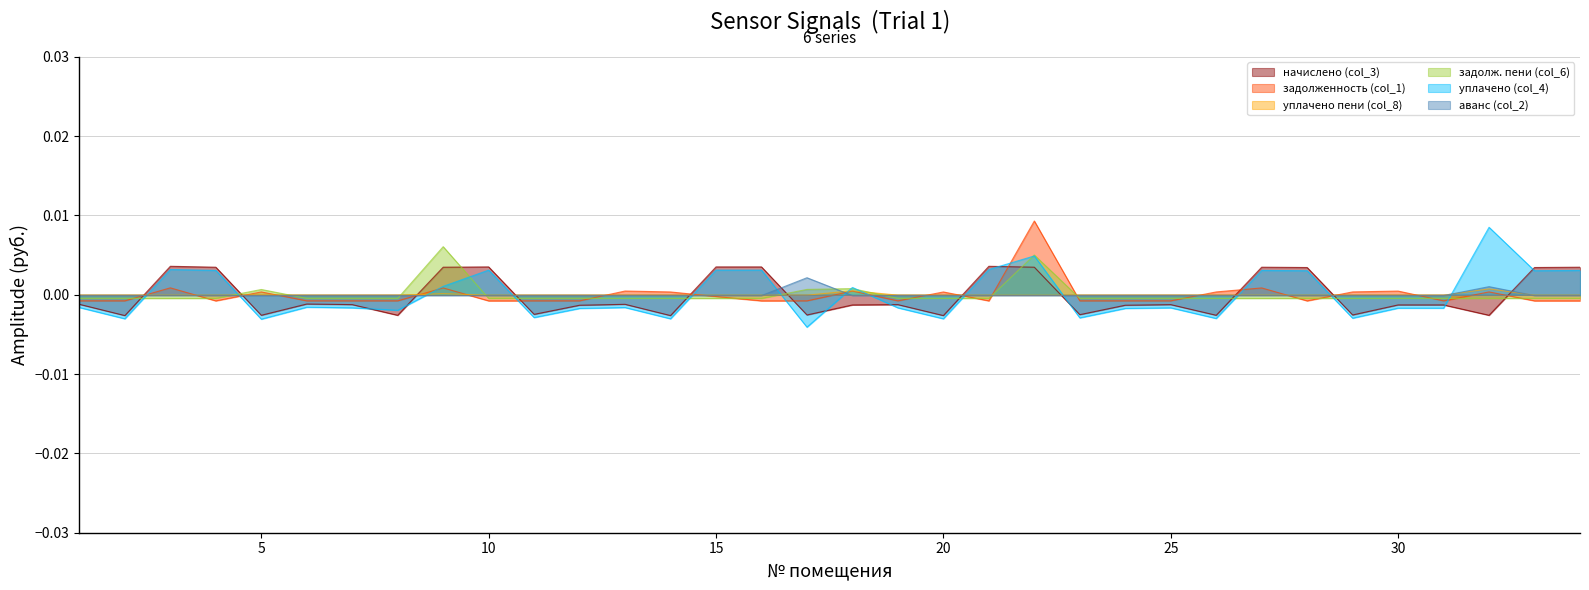

Does the chart display data point markers on the line(s)?

No